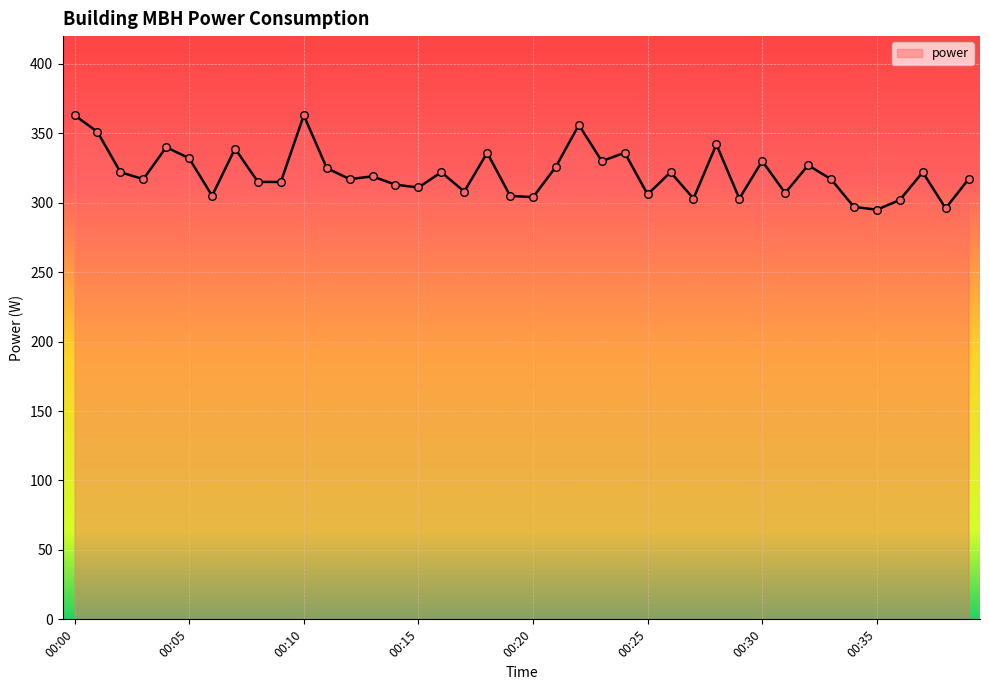

What is the difference between the maximum and minimum values?

68